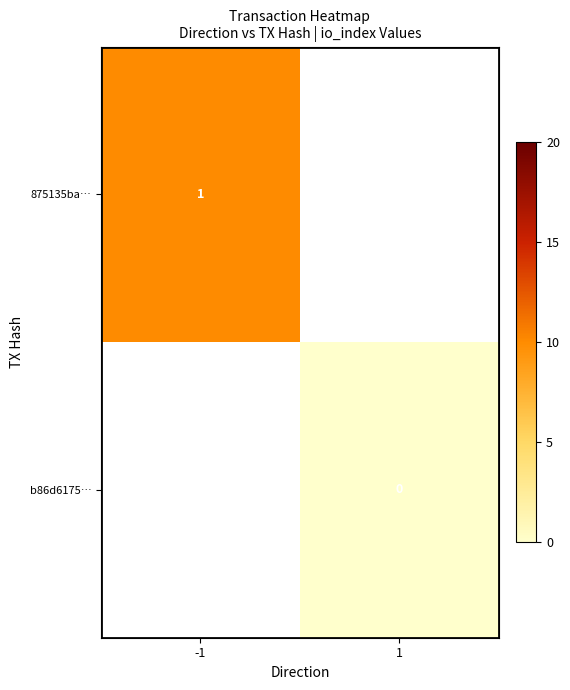

The value of 875135ba… at -1 is 0. True or false?

False